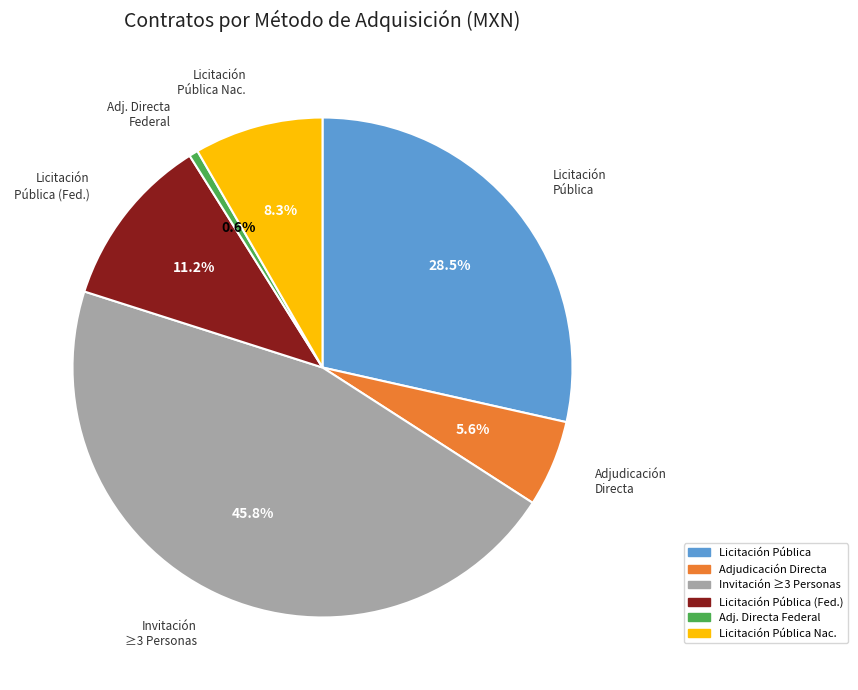

Is there any slice that represents more than half of the pie?

No